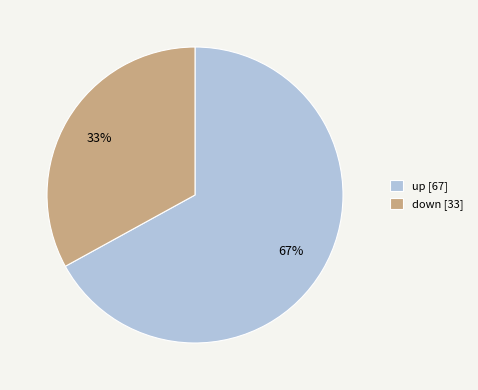

Rank the categories by value from lowest to highest.

down, up